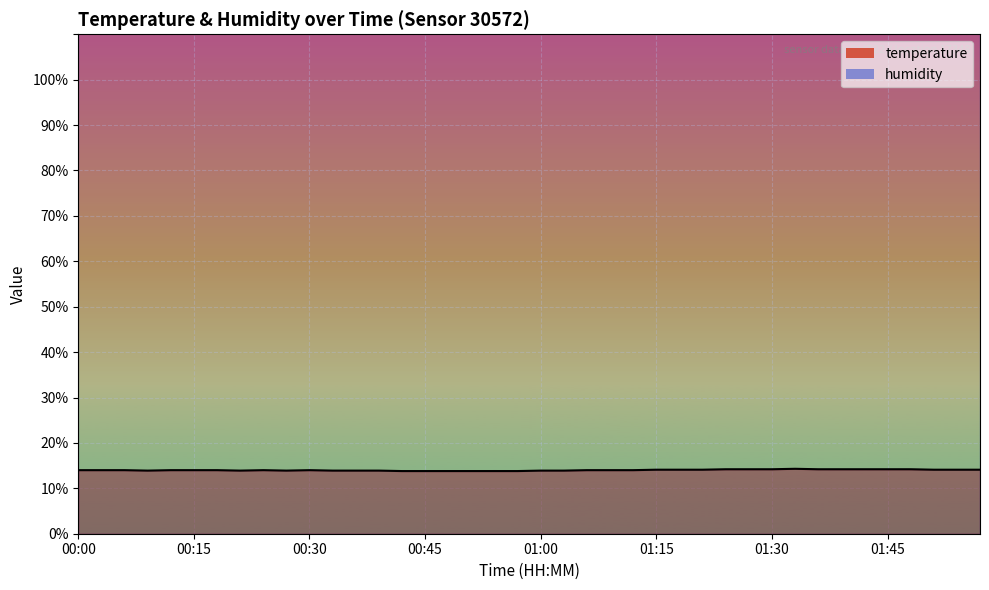

Rank the categories by value from lowest to highest.

00:42, 00:45, 00:48, 00:51, 00:54, 00:57, 00:09, 00:21, 00:27, 00:33, 00:36, 00:39, 01:00, 01:03, 00:00, 00:03, 00:06, 00:12, 00:15, 00:18, 00:24, 00:30, 01:06, 01:09, 01:12, 01:15, 01:18, 01:21, 01:51, 01:54, 01:57, 01:24, 01:27, 01:30, 01:36, 01:39, 01:42, 01:45, 01:48, 01:33